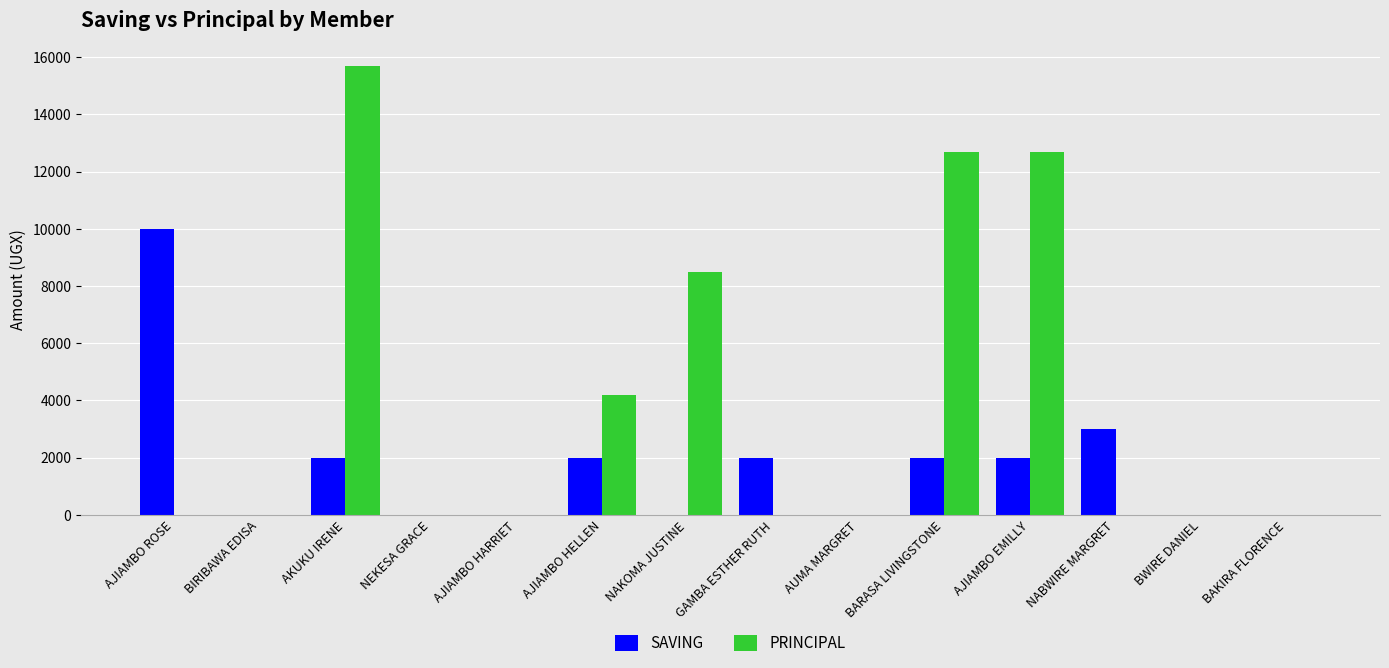

The value of SAVING at AJIAMBO HARRIET is 5333. True or false?

False